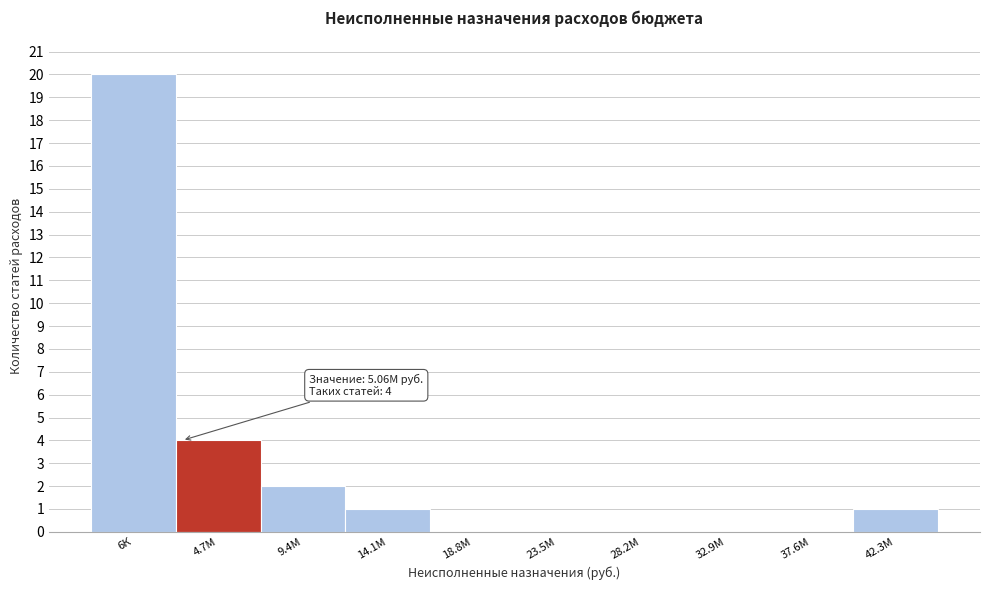

Reading left to right, extract all data points from this chart.

6К=20	4.7М=4	9.4М=2	14.1М=1	18.8М=0	23.5М=0	28.2М=0	32.9М=0	37.6М=0	42.3М=1